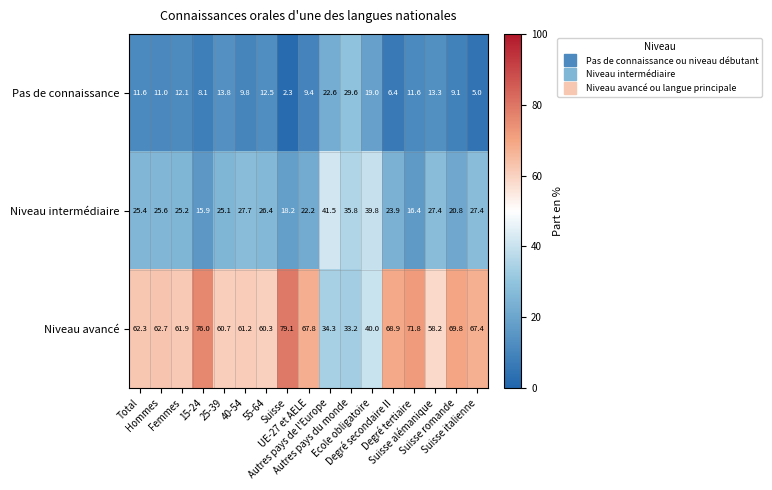

At how many categories does at least one series exceed 34?

17